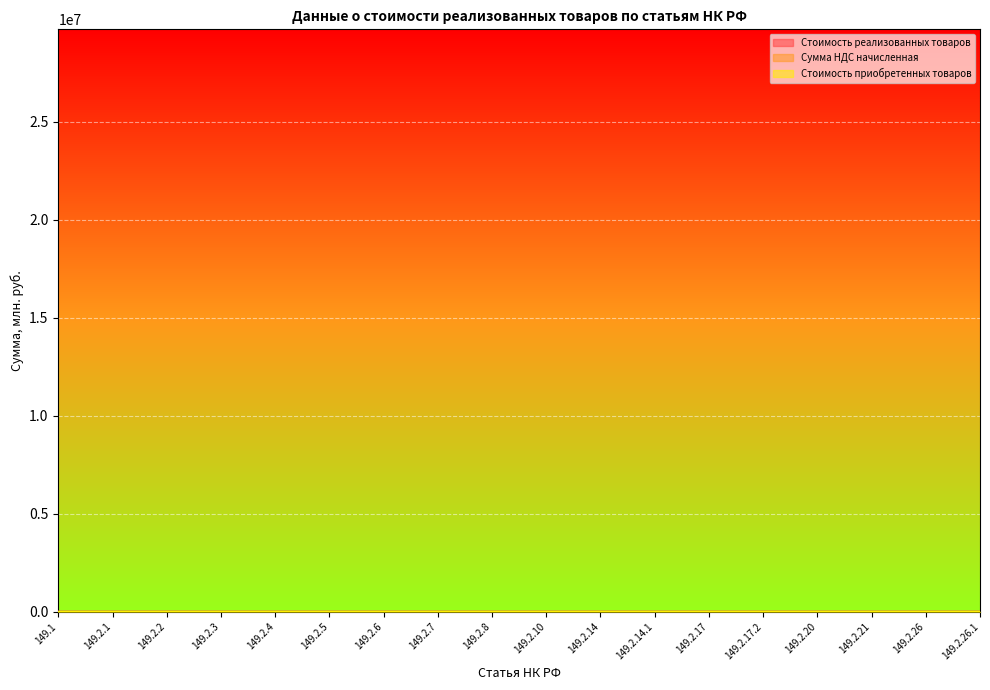

Reading left to right, what are all the values shown in this chart?

Стоимость реализованных товаров: 149.1=0.0	149.2.1=6.4	149.2.2=27.0	149.2.3=1.0	149.2.4=1.8	149.2.5=1.6	149.2.6=0.0	149.2.7=4.6	149.2.8=0.3	149.2.10=0.1	149.2.14=3.1	149.2.14.1=0.4	149.2.17=19.8	149.2.17.2=0.0	149.2.20=0.9	149.2.21=0.0	149.2.26=0.1	149.2.26.1=0.2
Сумма НДС начисленная: 149.1=0.0	149.2.1=1.3	149.2.2=5.4	149.2.3=0.2	149.2.4=0.4	149.2.5=0.3	149.2.6=0.0	149.2.7=0.9	149.2.8=0.1	149.2.10=0.0	149.2.14=0.6	149.2.14.1=0.1	149.2.17=4.0	149.2.17.2=0.0	149.2.20=0.2	149.2.21=0.0	149.2.26=0.0	149.2.26.1=0.0
Стоимость приобретенных товаров: 149.1=0.0	149.2.1=3.8	149.2.2=5.1	149.2.3=0.4	149.2.4=0.4	149.2.5=0.6	149.2.6=0.0	149.2.7=0.7	149.2.8=0.1	149.2.10=0.0	149.2.14=0.8	149.2.14.1=0.0	149.2.17=0.2	149.2.17.2=0.0	149.2.20=0.3	149.2.21=0.0	149.2.26=0.1	149.2.26.1=0.0